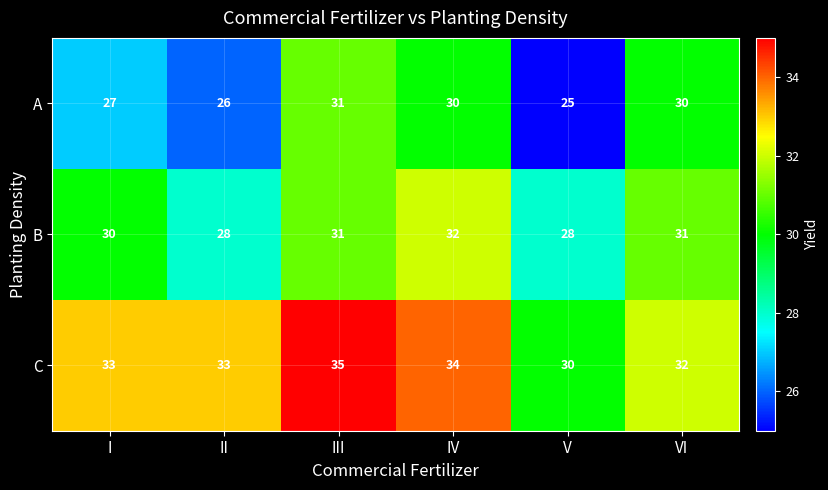

At which label is A closest to 28?

I